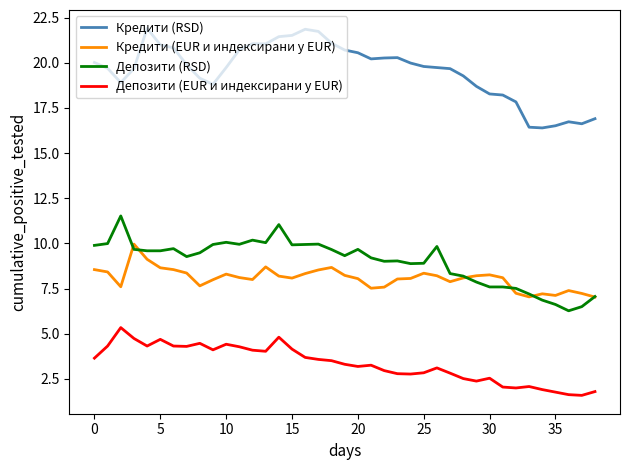

List the series in order of their peak value, lowest first.

Депозити (EUR и индексирани у EUR), Кредити (EUR и индексирани у EUR), Депозити (RSD), Кредити (RSD)